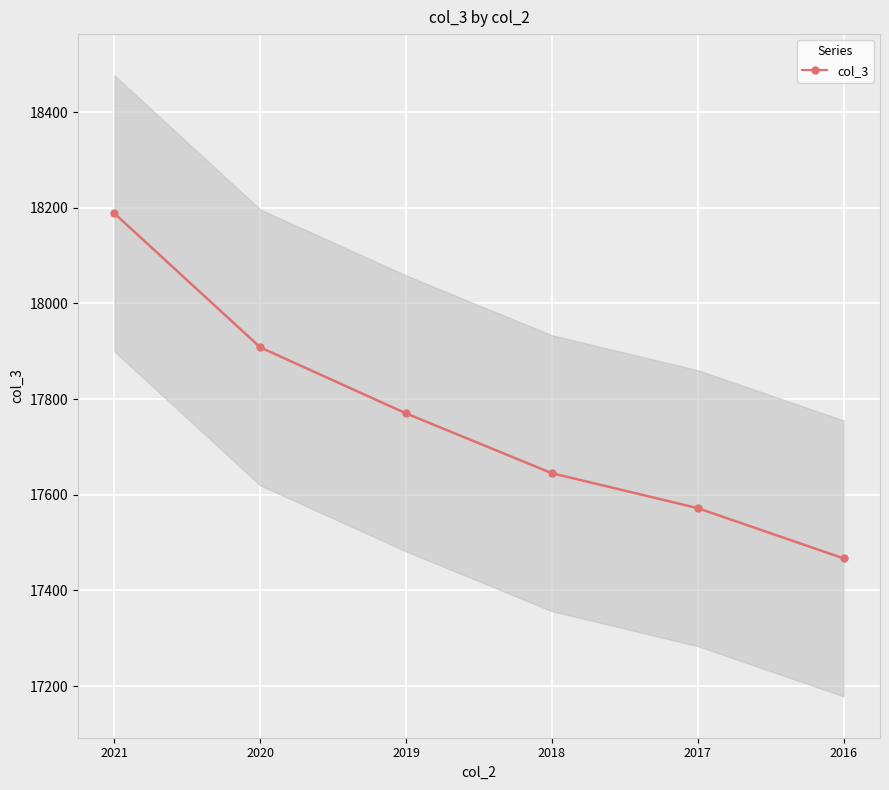

Count the values in the range 17572 to 17908.

4